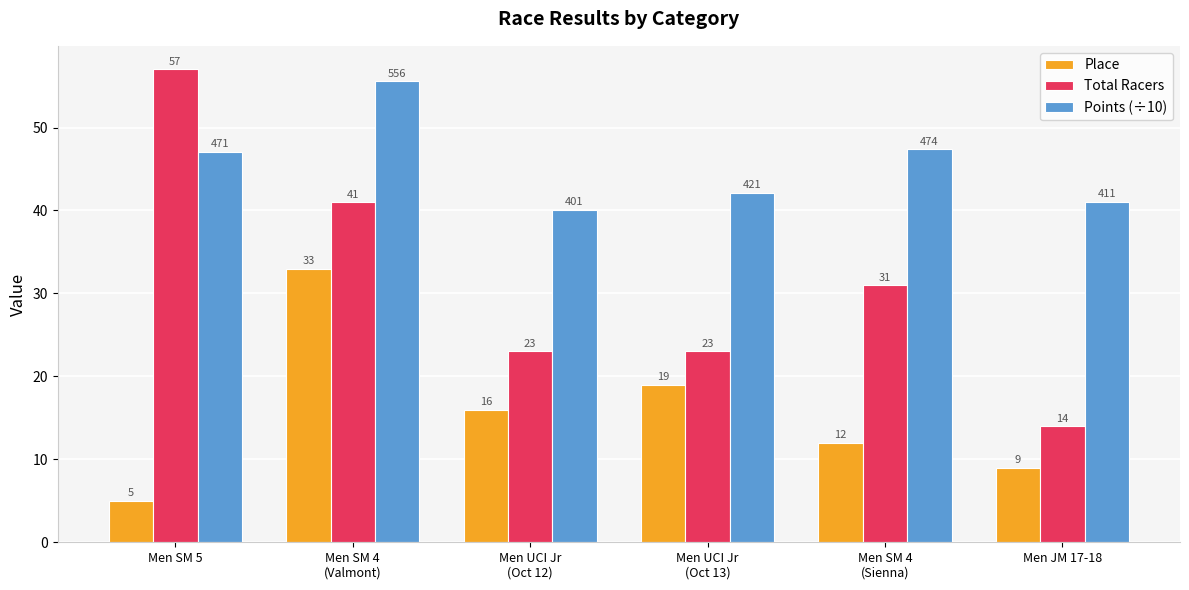

Does the chart contain any negative values?

No